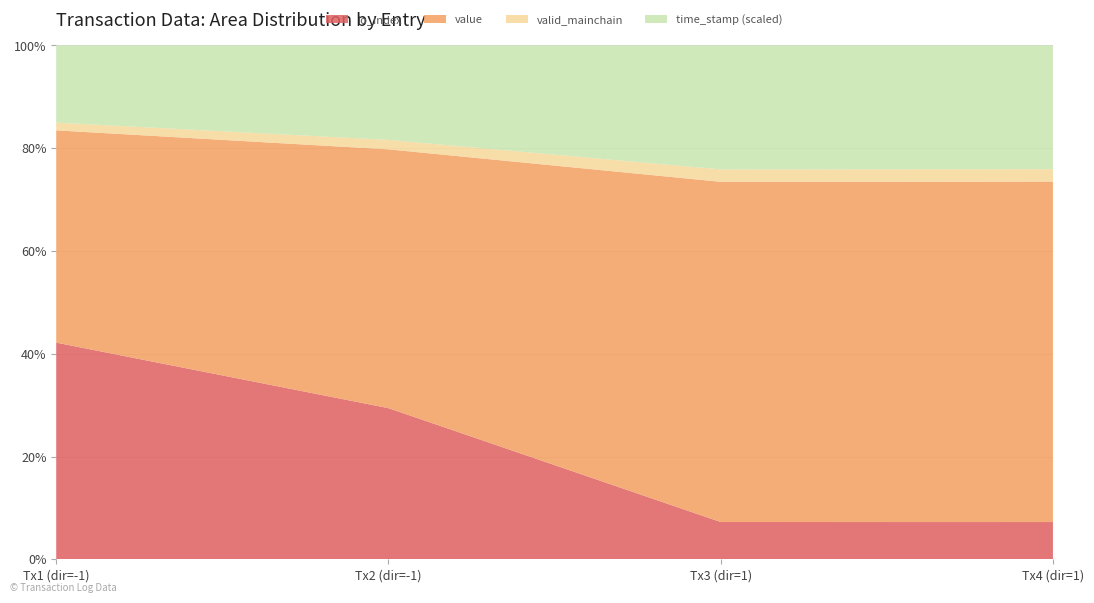

What is the total value across all series at Tx4 (dir=1)?

100.0